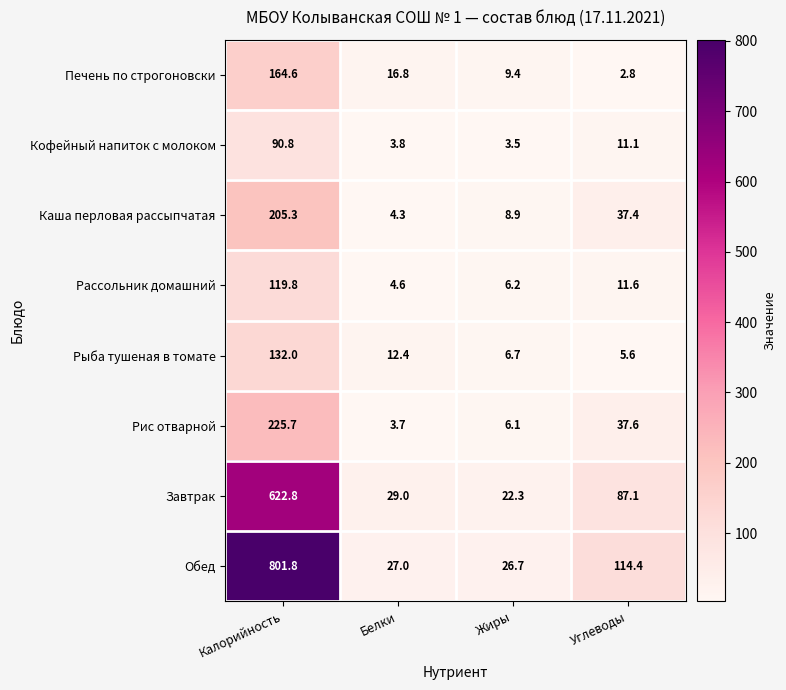

How many values in the Каша перловая рассыпчатая series exceed 37?

2